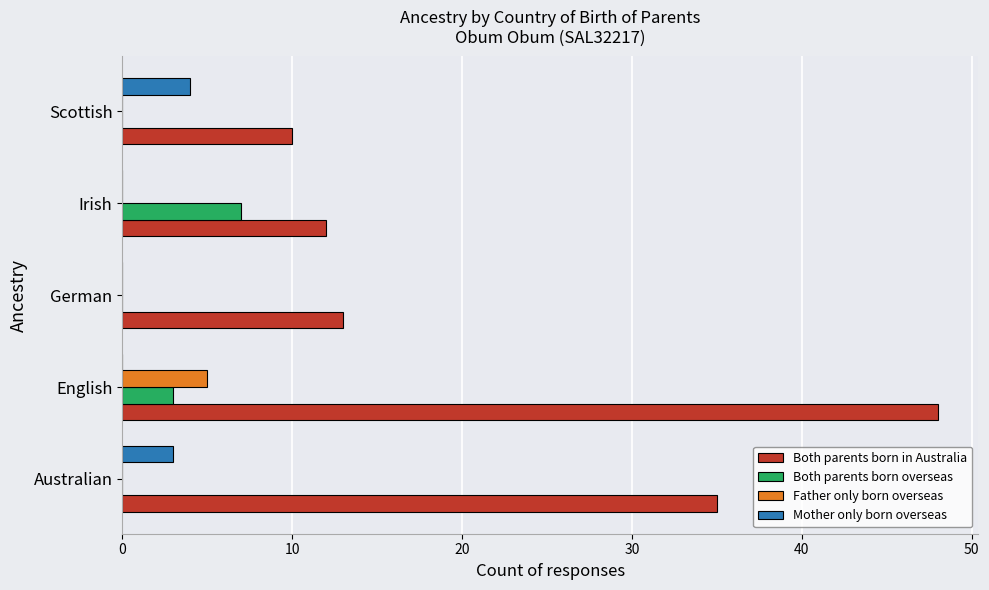

At which category is the sum across all series the highest?

English